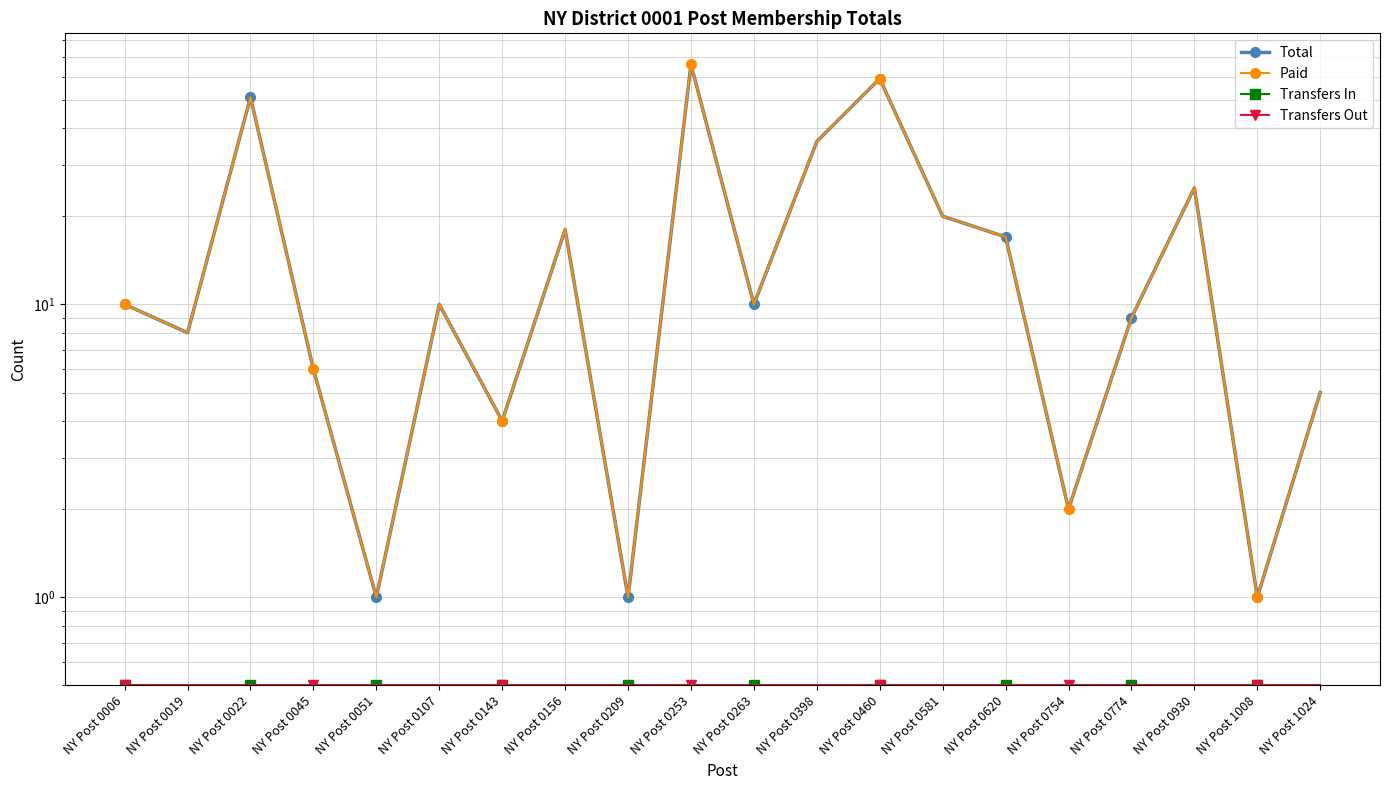

What is the value of the Total point at the 5th from the left?

1.0